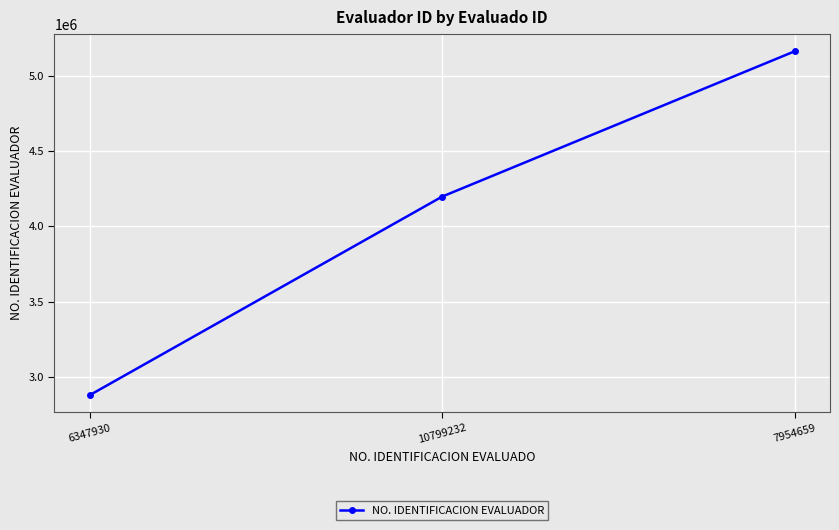

Count the number of data series in this chart.

1